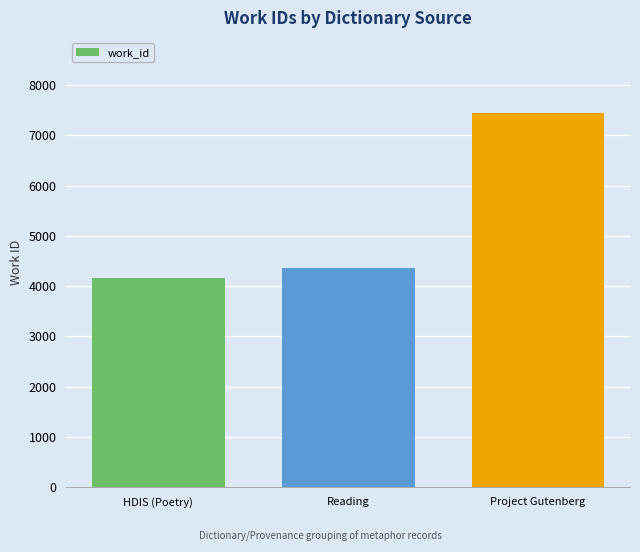

The chart shows a value of 1607 at Project Gutenberg. True or false?

False